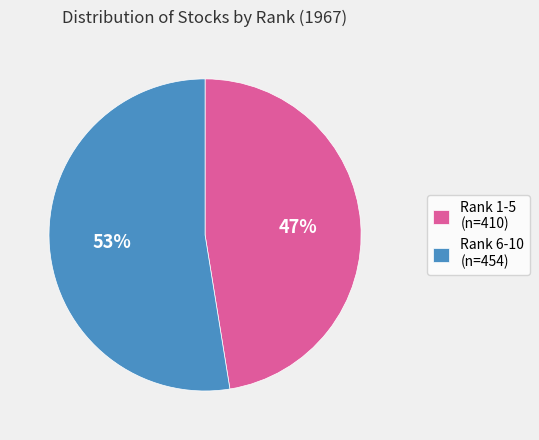

True or false: Rank 6-10 (n=454) accounts for 53% of the total.

True